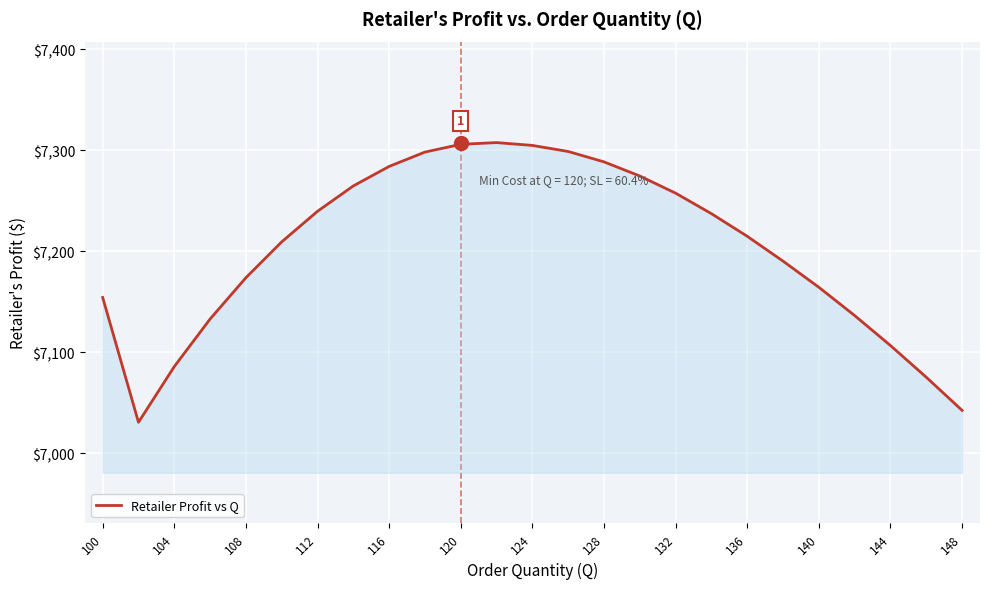

Does the chart have visible grid lines?

Yes